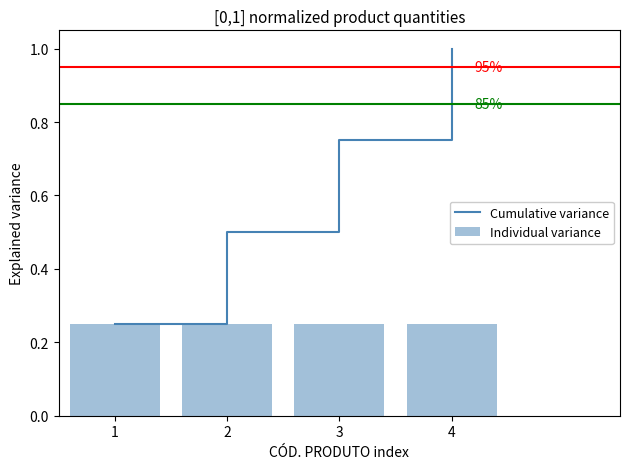

Reading left to right, list all the values displayed in this chart.

Cumulative variance: 0.2	0.5	0.8	1.0
Individual variance: 0.2	0.2	0.2	0.2